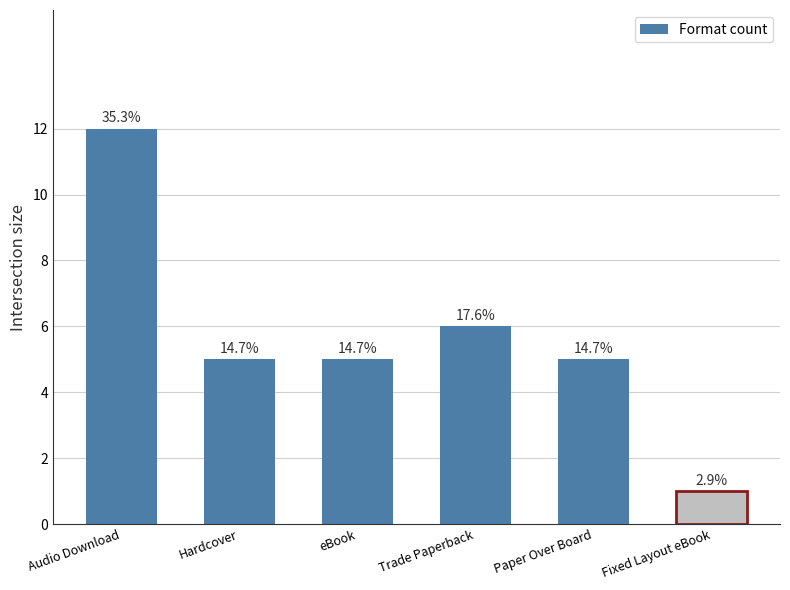

Reading left to right, what are all the values shown in this chart?

12	5	5	6	5	1